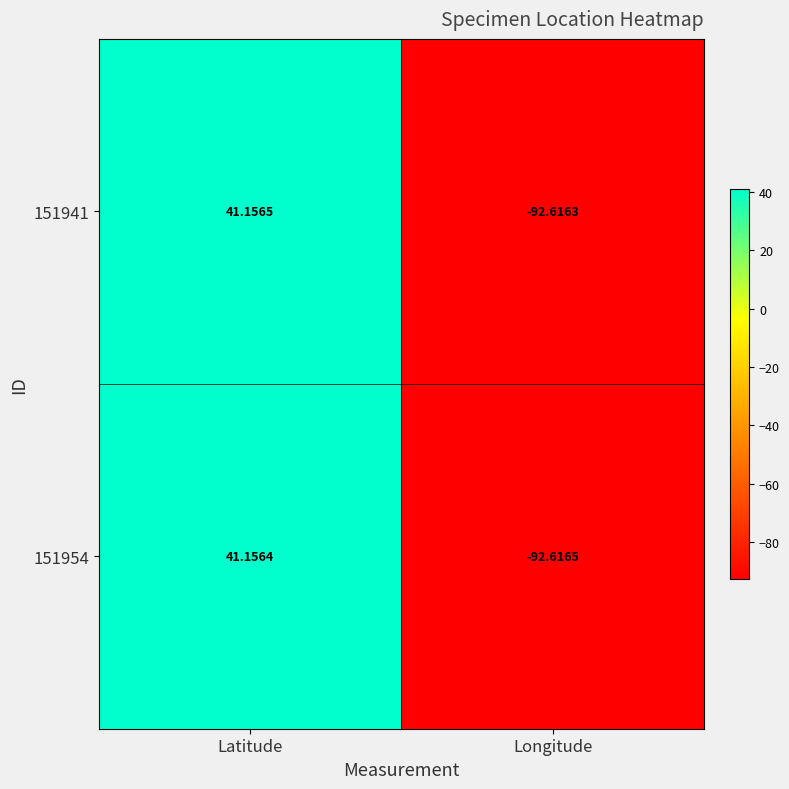

Rank the series by their maximum value, from lowest to highest.

151954, 151941